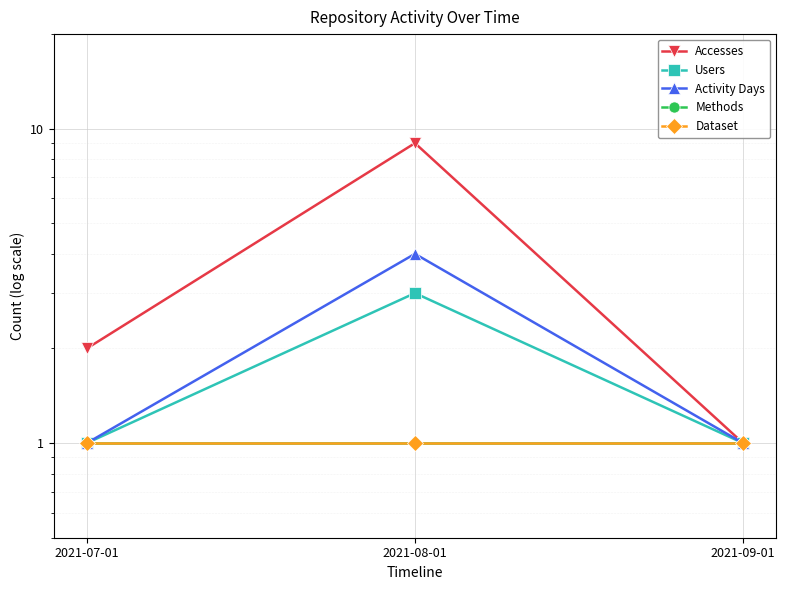

Reading left to right, extract all data points from this chart.

Accesses: 2	9	1
Users: 1	3	1
Activity Days: 1	4	1
Methods: 1	1	1
Dataset: 1	1	1